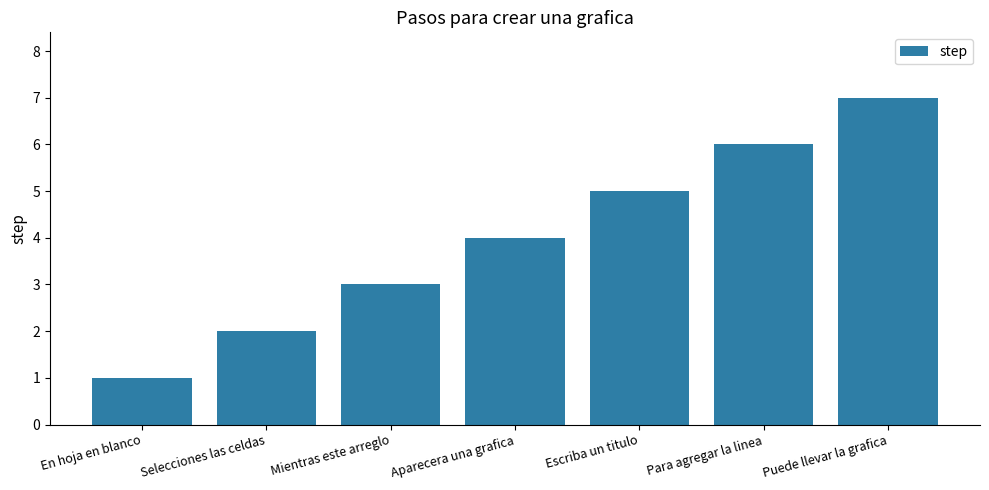

True or false: the data shows 2 at Escriba un titulo.

False